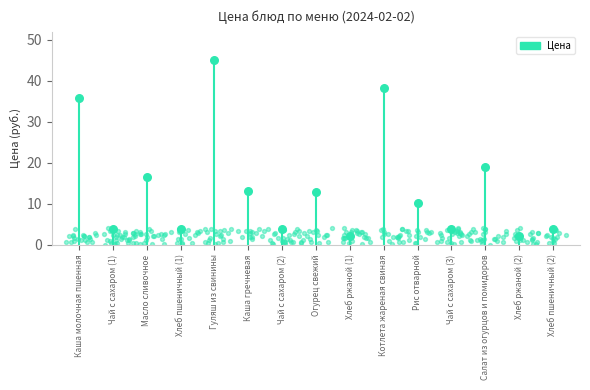

Approximately how many times larger is the value at Хлеб пшеничный (2) compared to Каша гречневая?

0.3